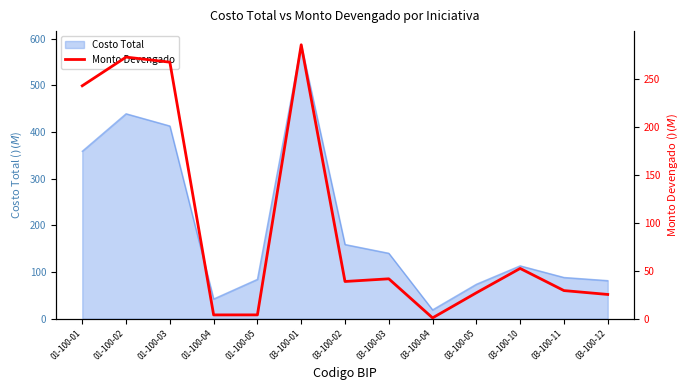

What is the sum of all values?

1290.6